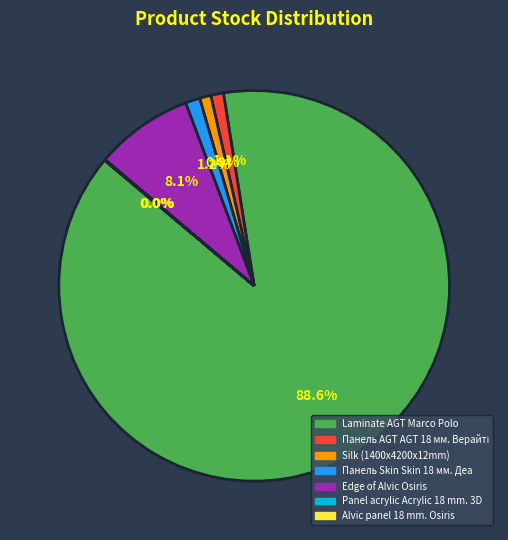

Combined, do Edge of Alvic Osiris and Панель Skin Skin 18 мм. Деа account for over 50%?

No